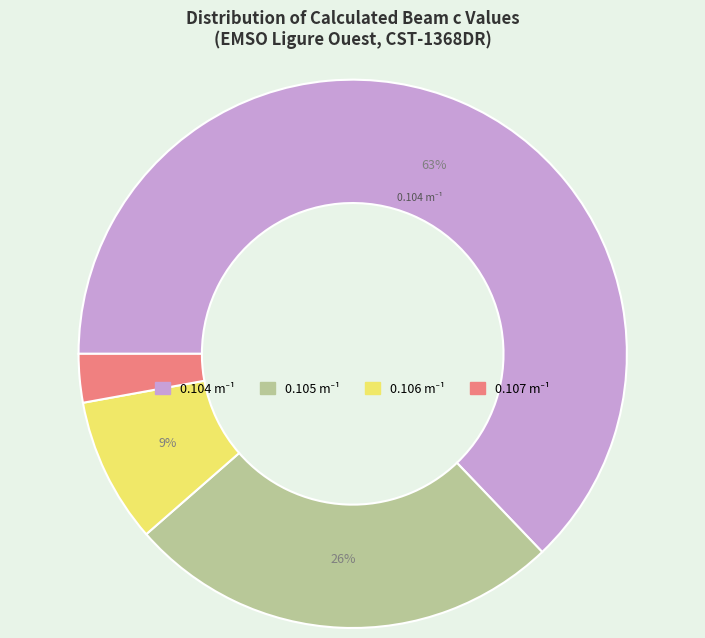

Is there a majority slice in this chart?

Yes